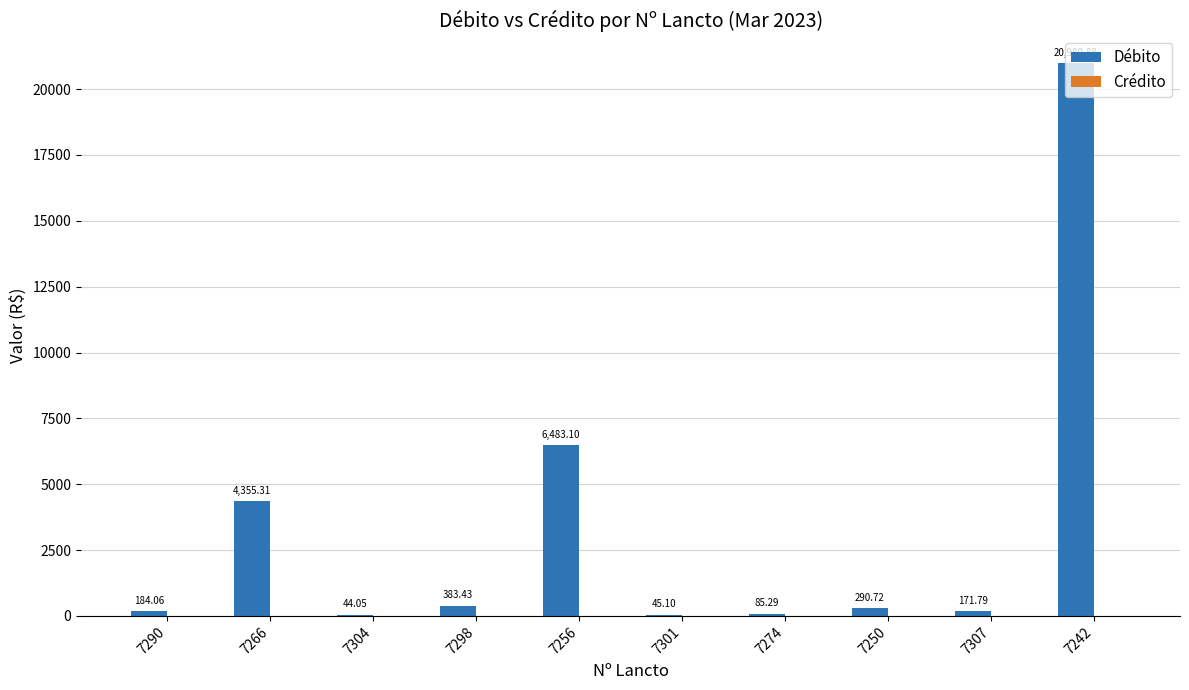

What is the sum of all values?

33023.7